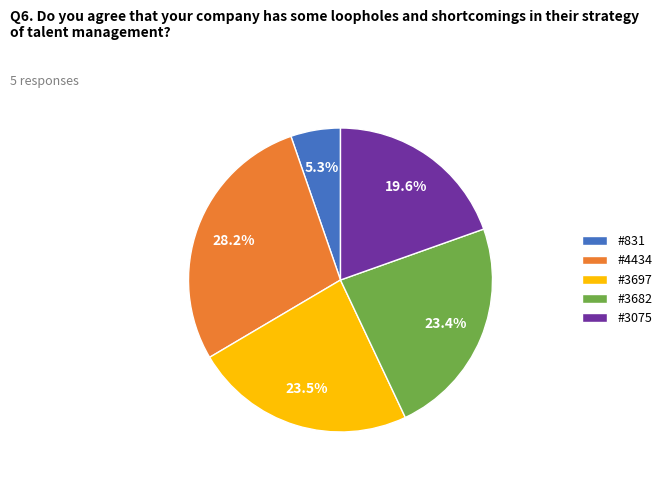

Approximately how many times larger is the value at #3075 compared to #4434?

0.7